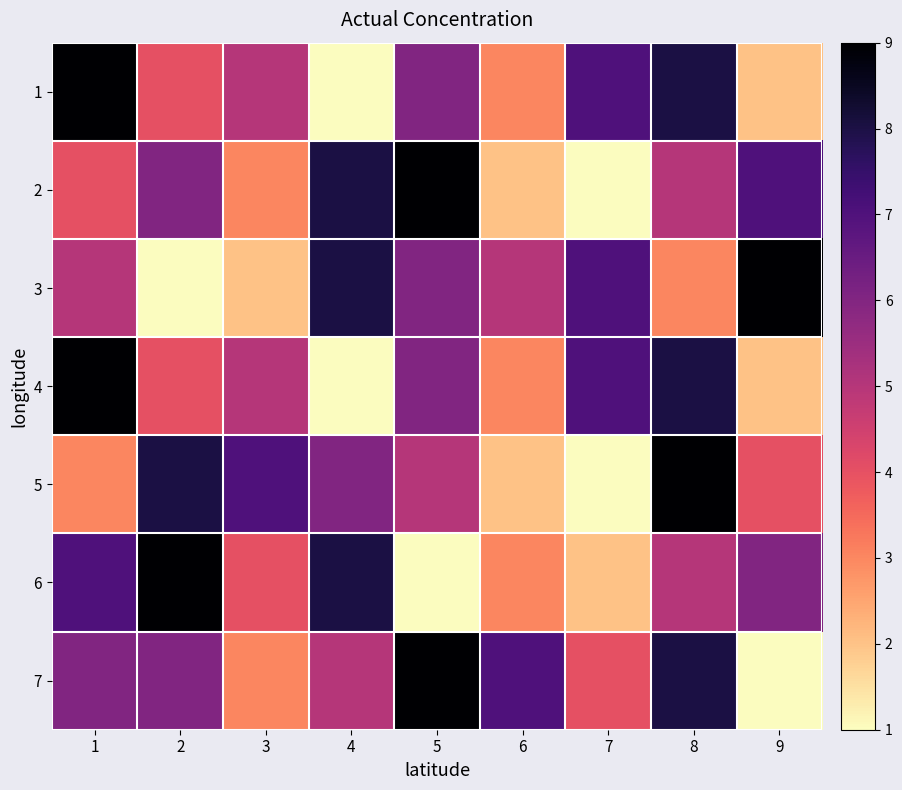

Reading left to right, what are all the values shown in this chart?

1: 1=9	2=4	3=5	4=1	5=6	6=3	7=7	8=8	9=2
2: 1=4	2=6	3=3	4=8	5=9	6=2	7=1	8=5	9=7
3: 1=5	2=1	3=2	4=8	5=6	6=5	7=7	8=3	9=9
4: 1=9	2=4	3=5	4=1	5=6	6=3	7=7	8=8	9=2
5: 1=3	2=8	3=7	4=6	5=5	6=2	7=1	8=9	9=4
6: 1=7	2=9	3=4	4=8	5=1	6=3	7=2	8=5	9=6
7: 1=6	2=6	3=3	4=5	5=9	6=7	7=4	8=8	9=1